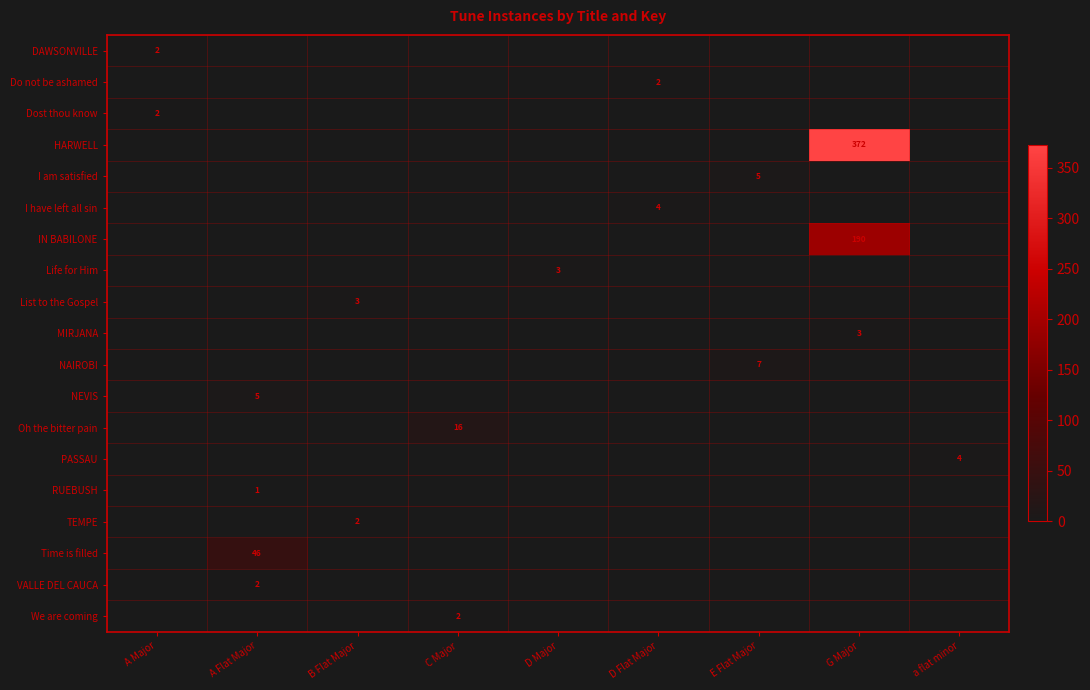

Which series has the largest range (max minus min)?

HARWELL